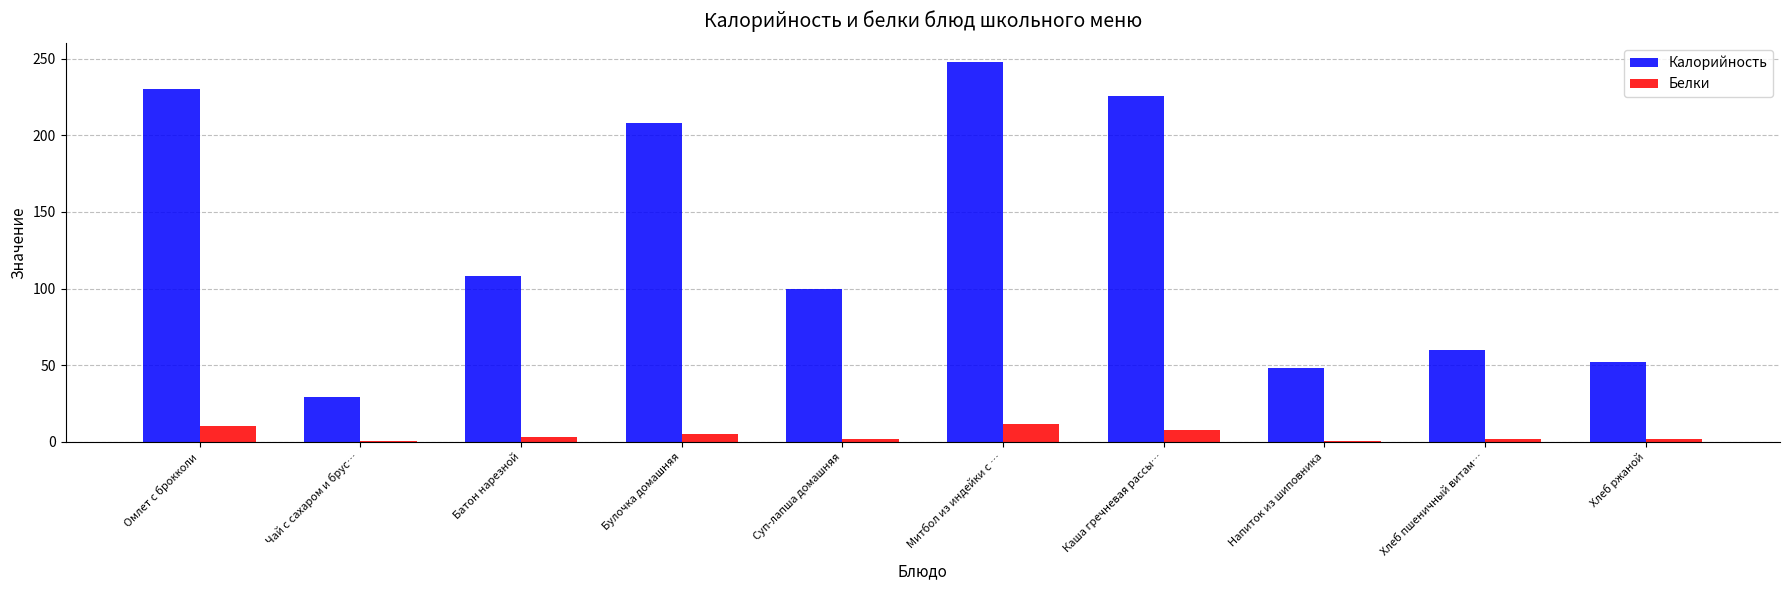

The value of Калорийность at Хлеб ржаной is 52.2. True or false?

True